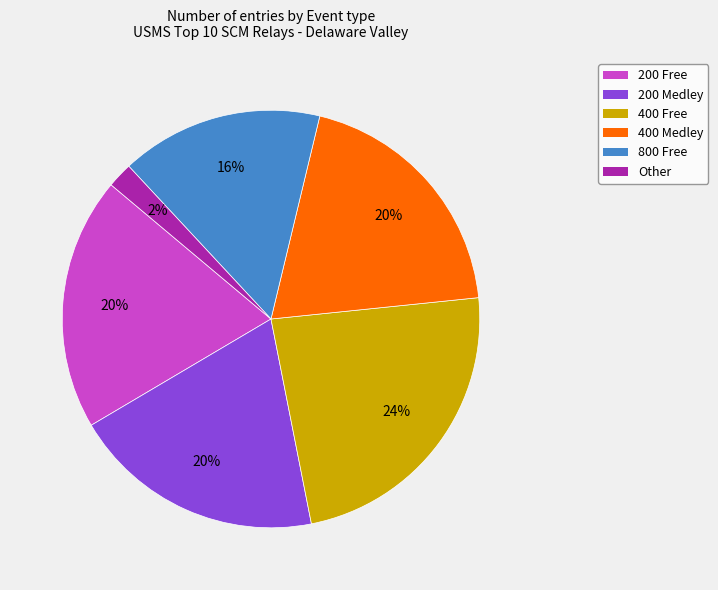

Combined, do 800 Free and Other account for over 50%?

No